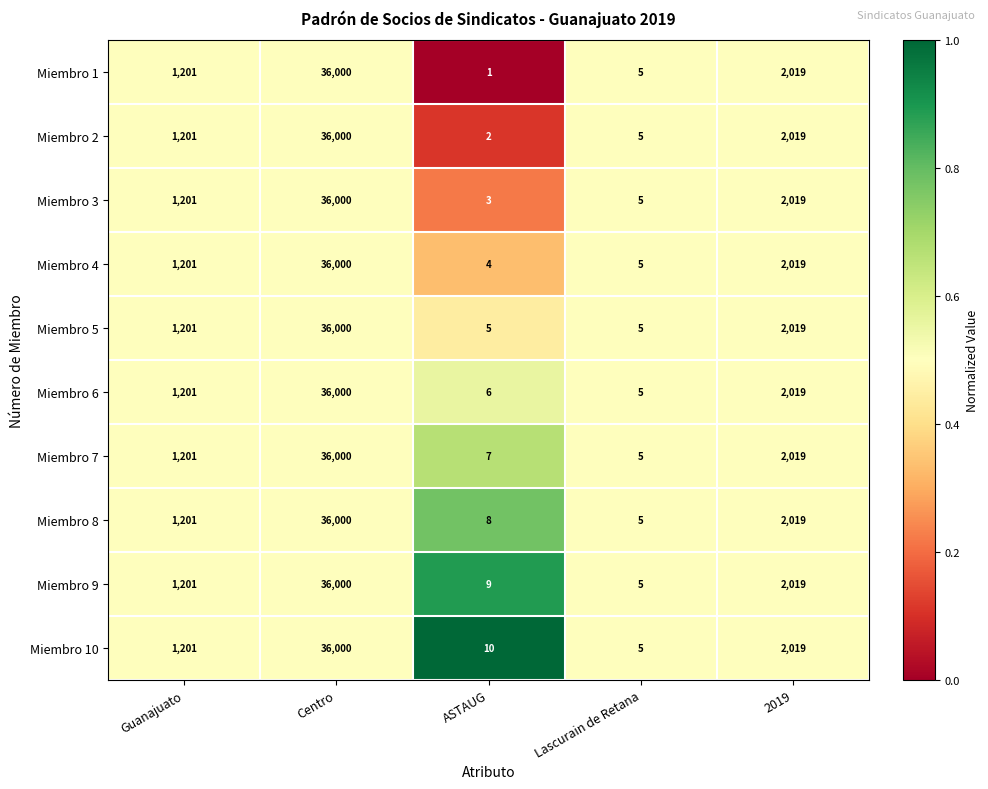

Between Centro and ASTAUG, which series saw the biggest shift?

Miembro 1